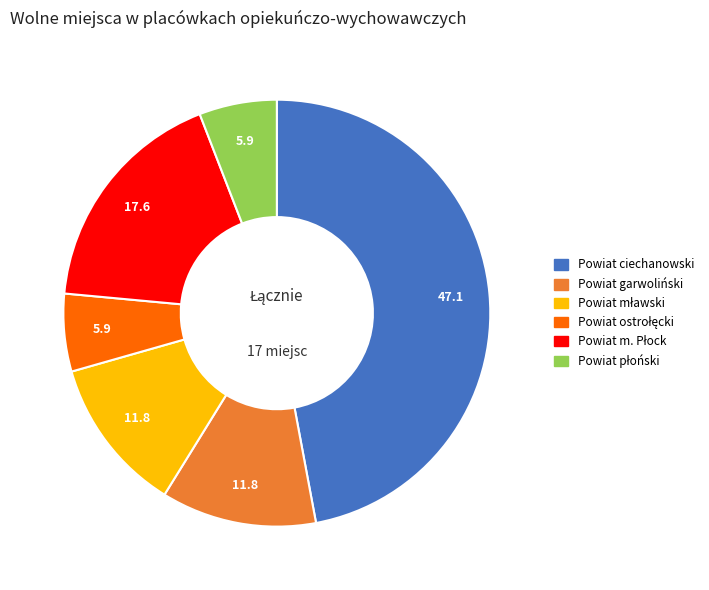

Is there any slice that represents more than half of the pie?

No